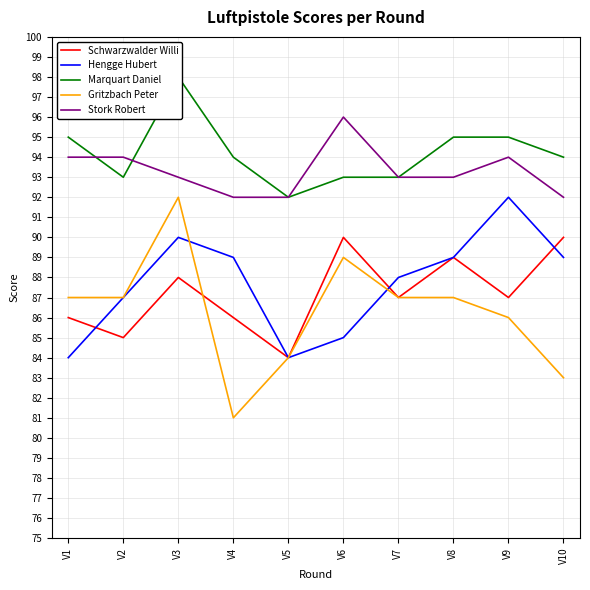

What is the difference between the highest and lowest values at V6?

11